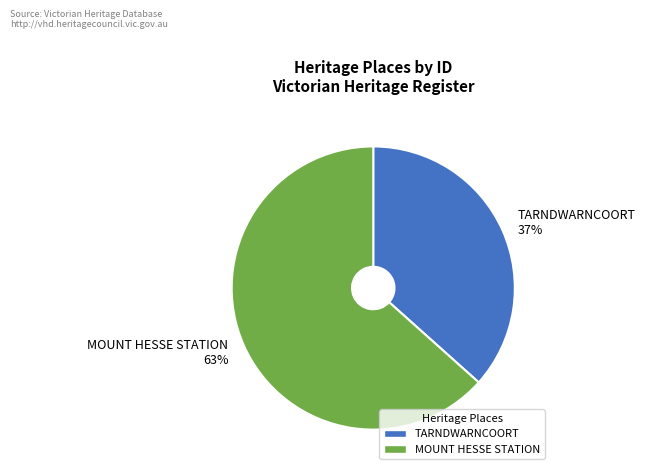

Is the sum of TARNDWARNCOORT 37% and MOUNT HESSE STATION 63% greater than half?

Yes